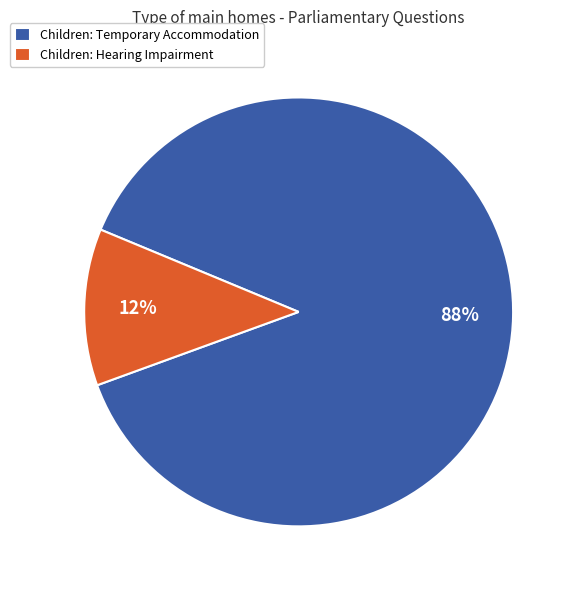

Between Children: Temporary Accommodation and Children: Hearing Impairment, which is larger?

Children: Temporary Accommodation